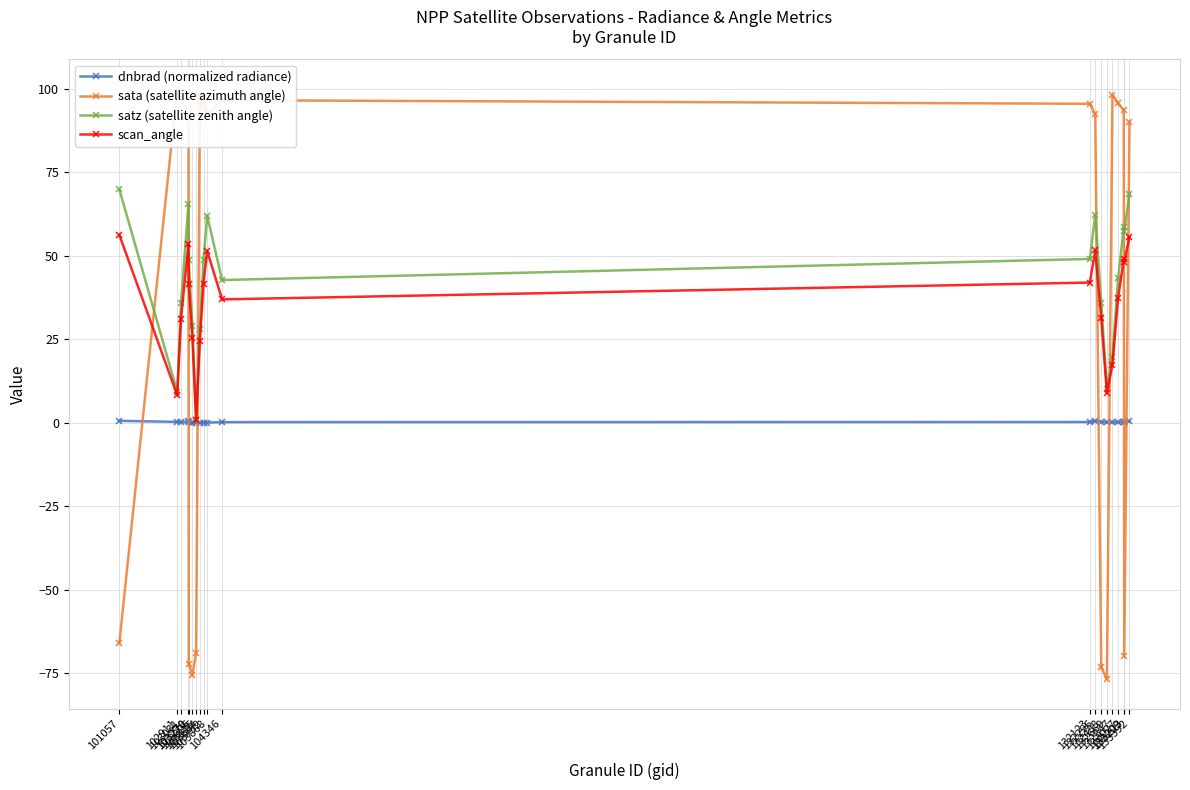

List the series in order of their peak value, lowest first.

dnbrad (normalized radiance), scan_angle, satz (satellite zenith angle), sata (satellite azimuth angle)